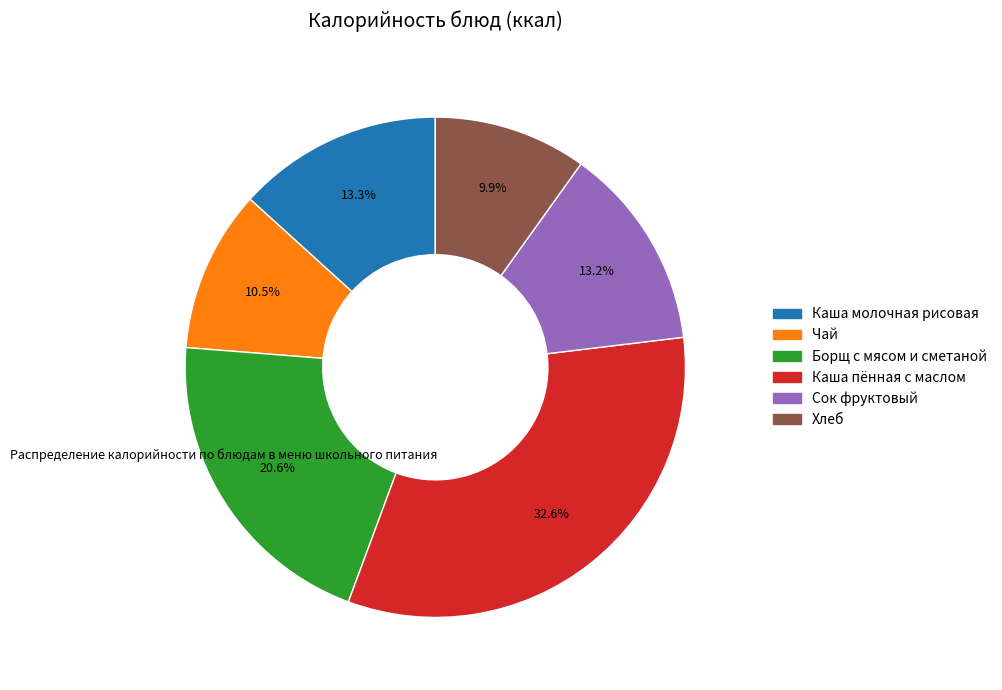

Approximately how many times larger is the value at Сок фруктовый compared to Каша молочная рисовая?

1.0